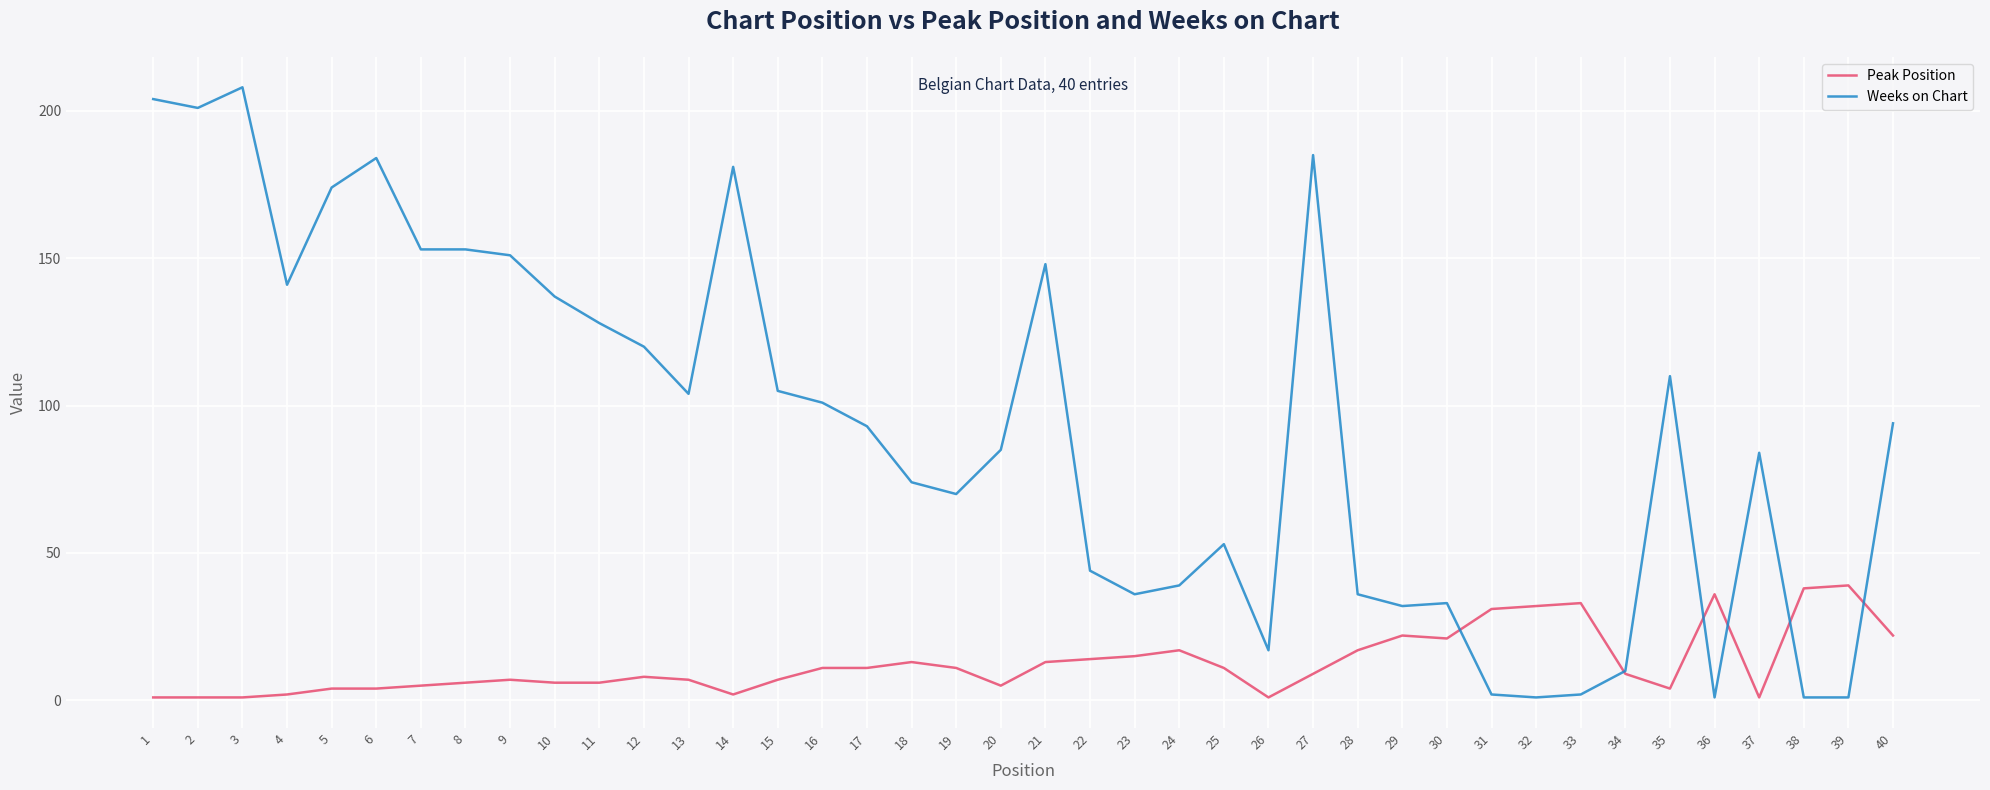

List the series in order of their overall mean, highest first.

Weeks on Chart, Peak Position